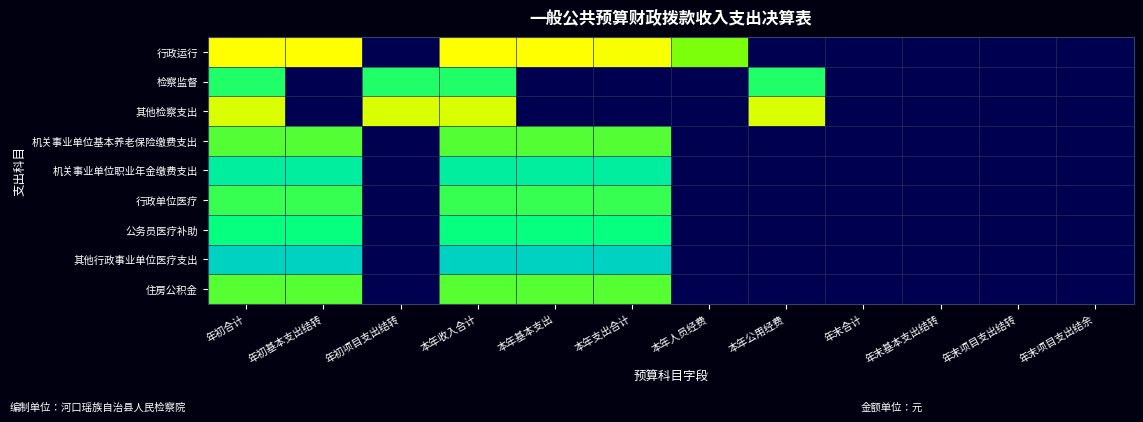

At 年末合计, list the series in order from smallest to largest.

行政运行, 检察监督, 其他检察支出, 机关事业单位基本养老保险缴费支出, 机关事业单位职业年金缴费支出, 行政单位医疗, 公务员医疗补助, 其他行政事业单位医疗支出, 住房公积金